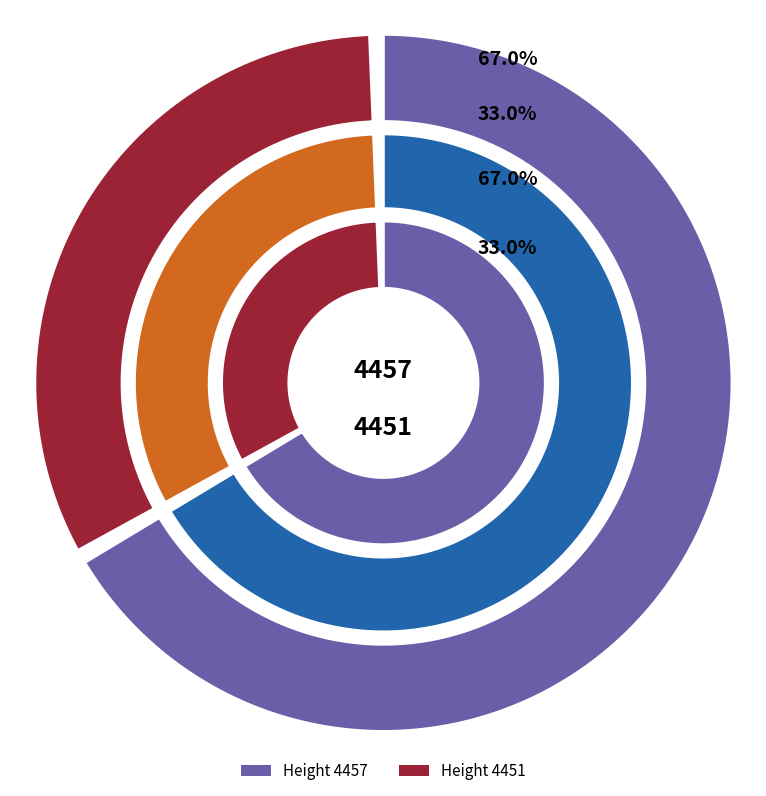

Between 4457 and 4451, which is larger?

4457